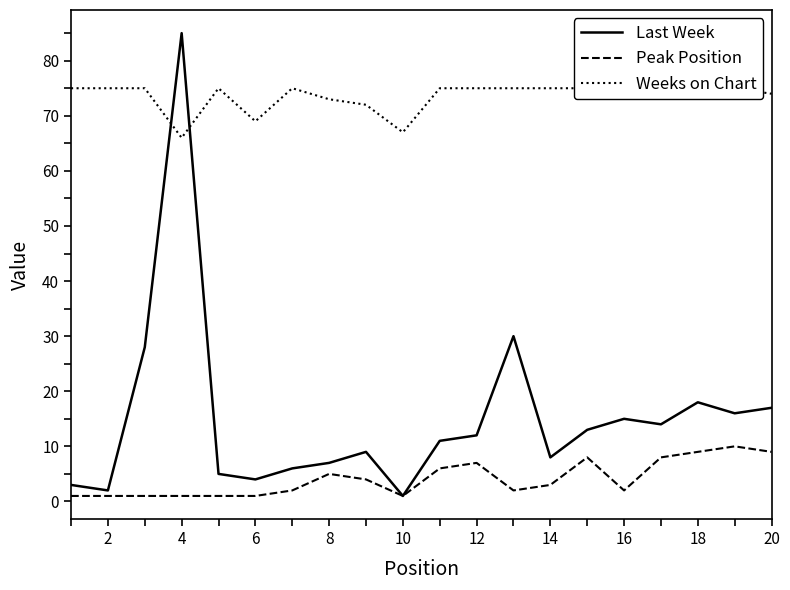

The Peak Position series shows 1 at 10. True or false?

True